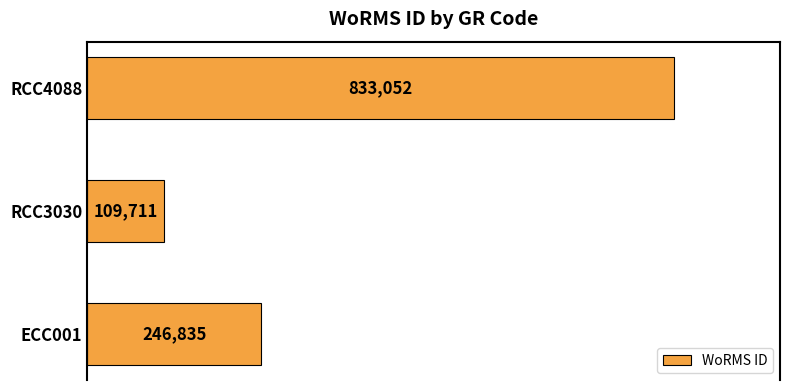

Reading bottom to top, list all the values displayed in this chart.

ECC001=246835	RCC3030=109711	RCC4088=833052